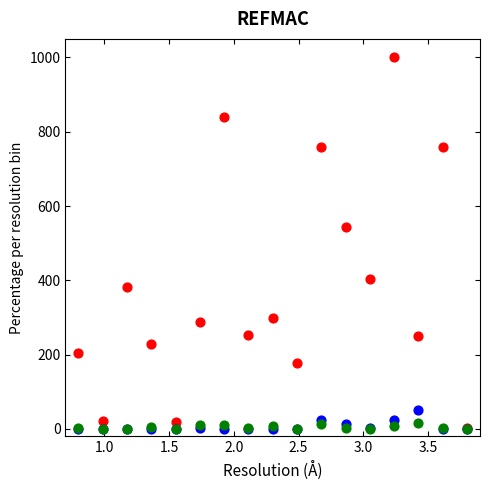

Across all series, what Y value is closest to 500?

543.7